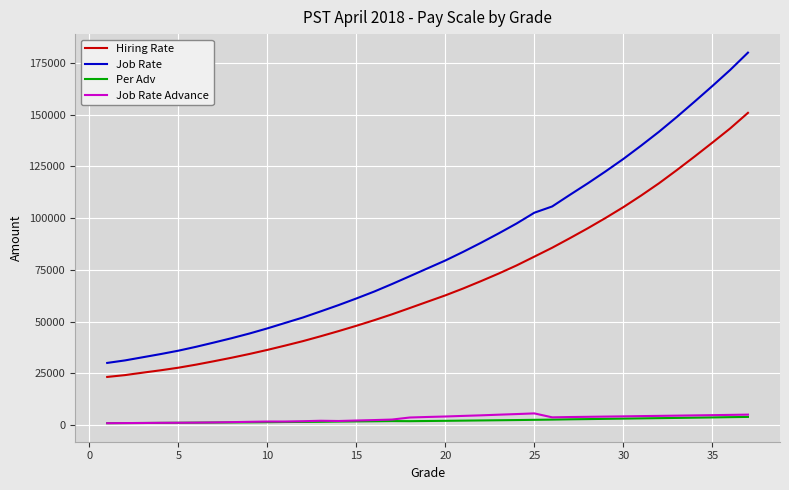

What is the maximum value shown in the chart?

180001